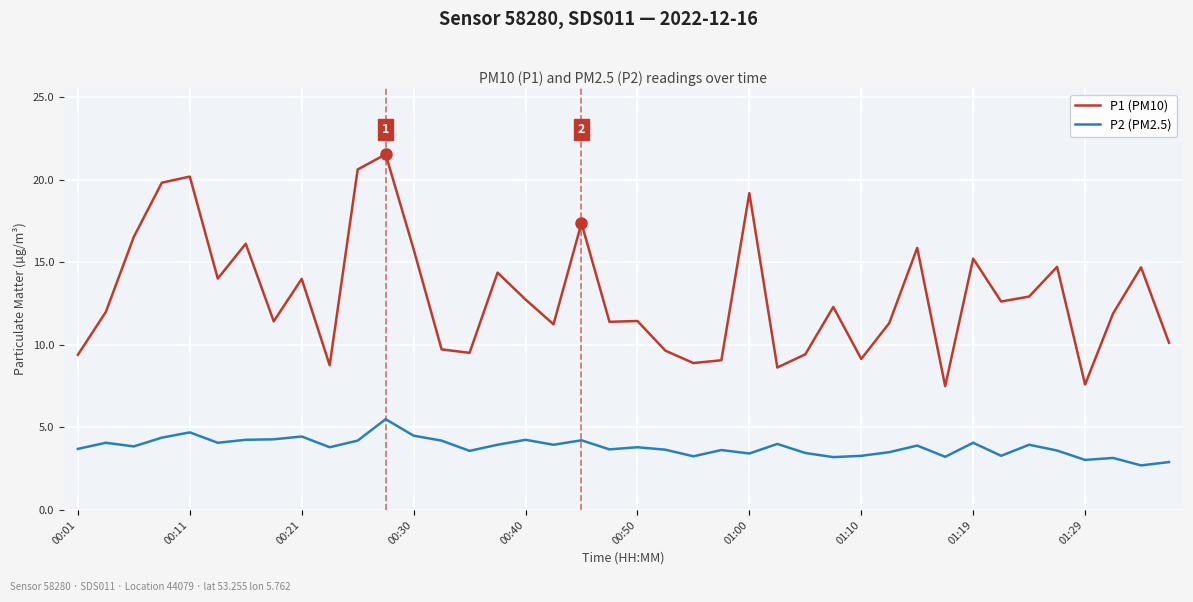

Rank the series by their average value, from lowest to highest.

P2 (PM2.5), P1 (PM10)